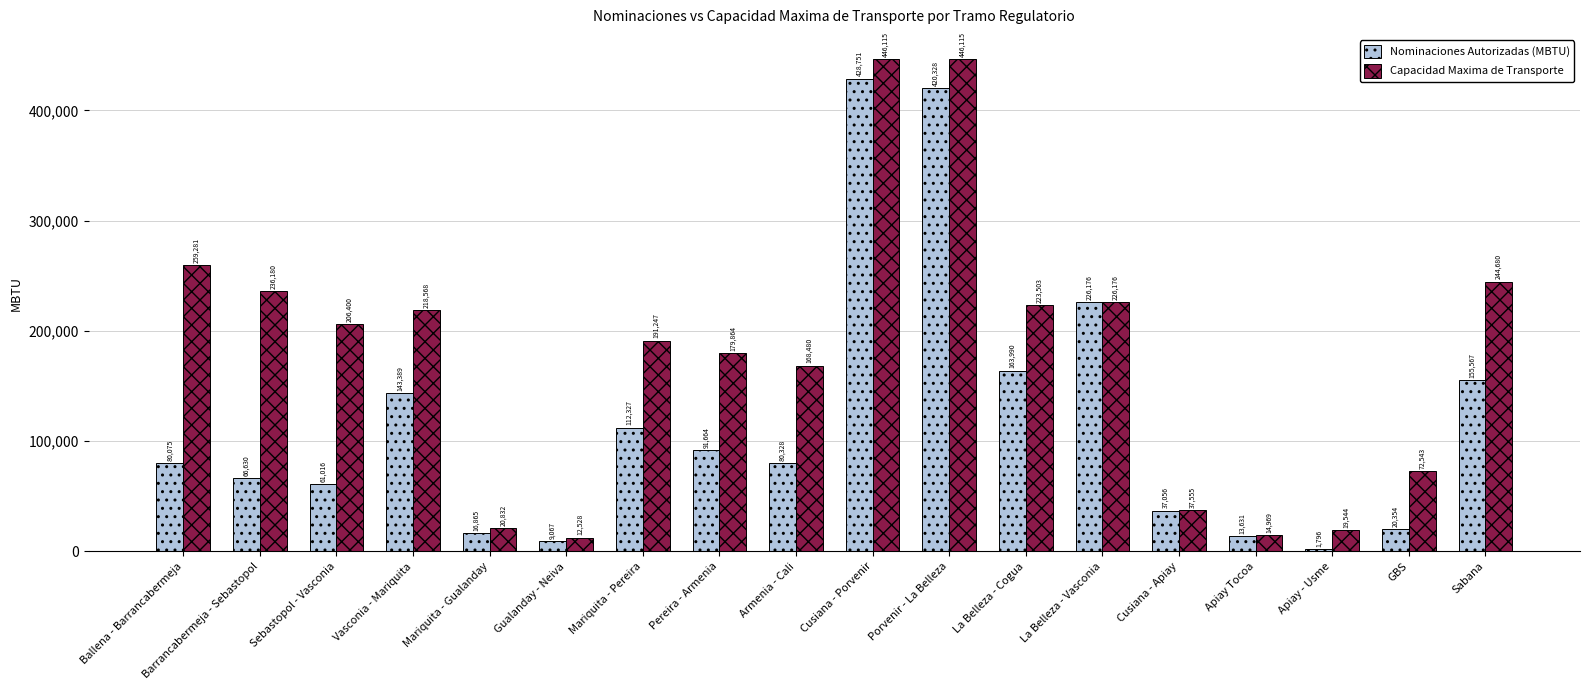

Where is Nominaciones Autorizadas (MBTU) nearest to the value 215273?

La Belleza - Vasconia